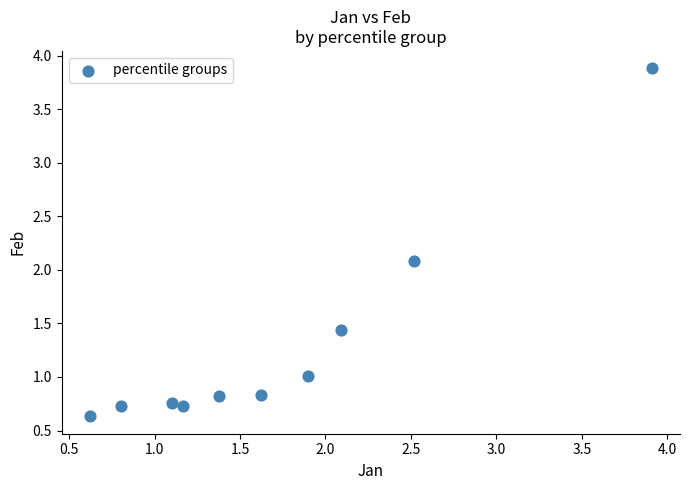

What Y value in the scatter plot is closest to 2?

2.1